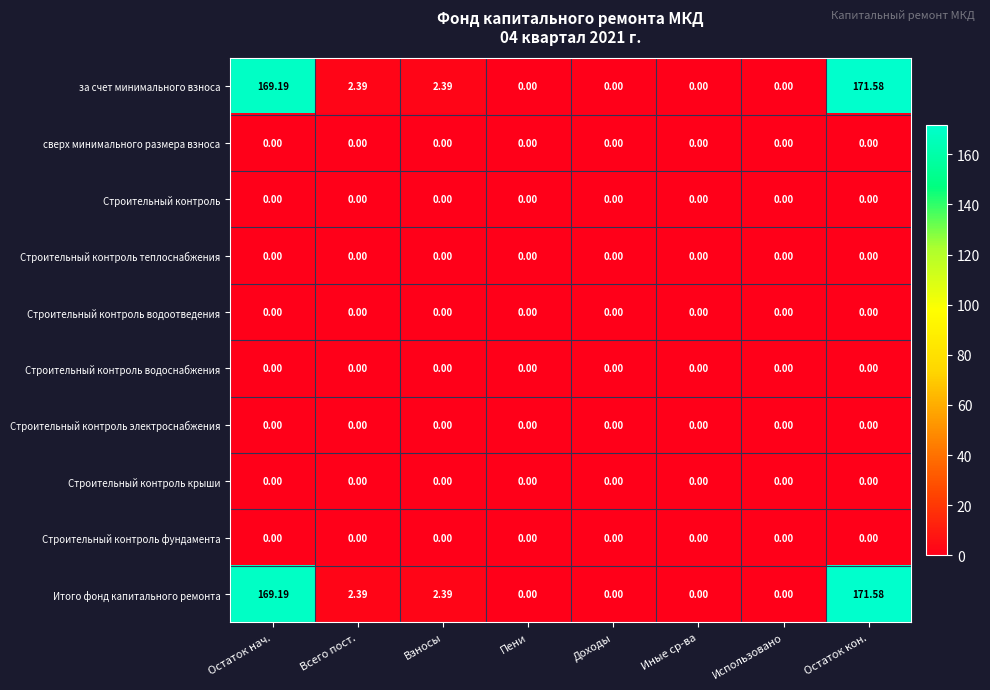

At which label does за счет минимального взноса first exceed 2?

Остаток нач.